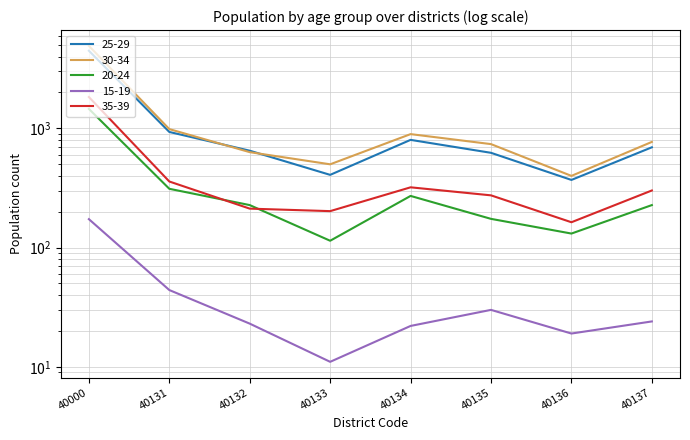

What is the difference between the 15-19 values at 40136 and 40134?

3